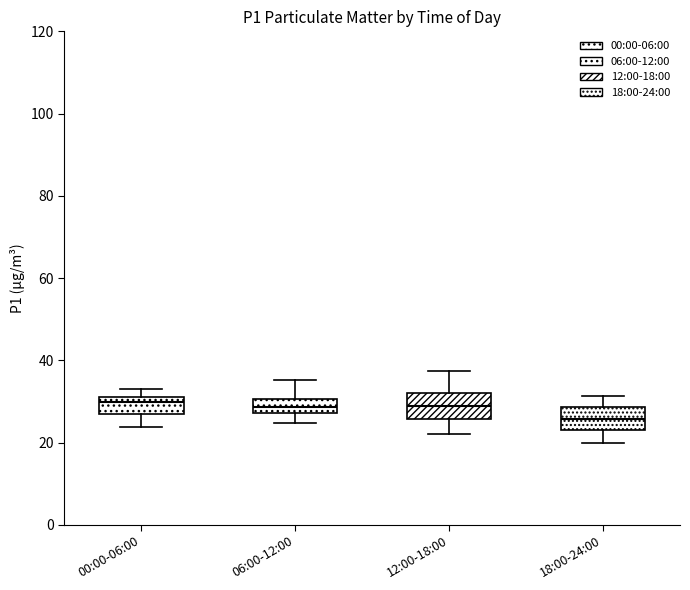

Where is the upper edge of the box for 18:00-24:00 on the y-axis? The values are not printed on the chart, so give them approximately, as read against the axis.

28